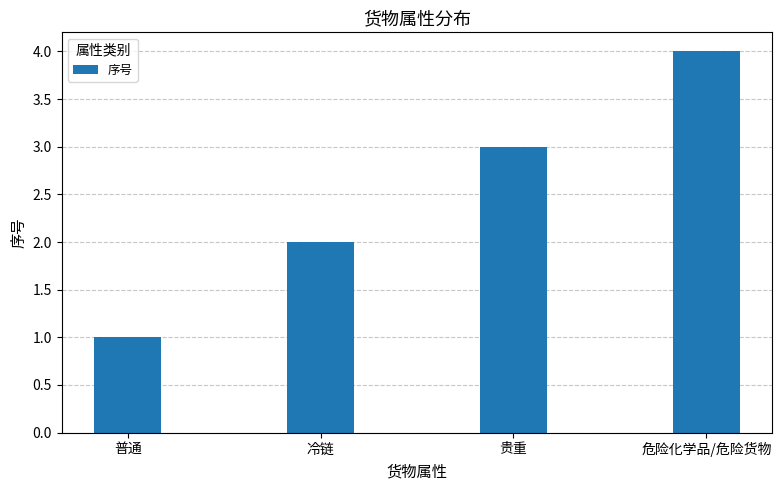

The chart shows a value of 1 at 贵重. True or false?

False